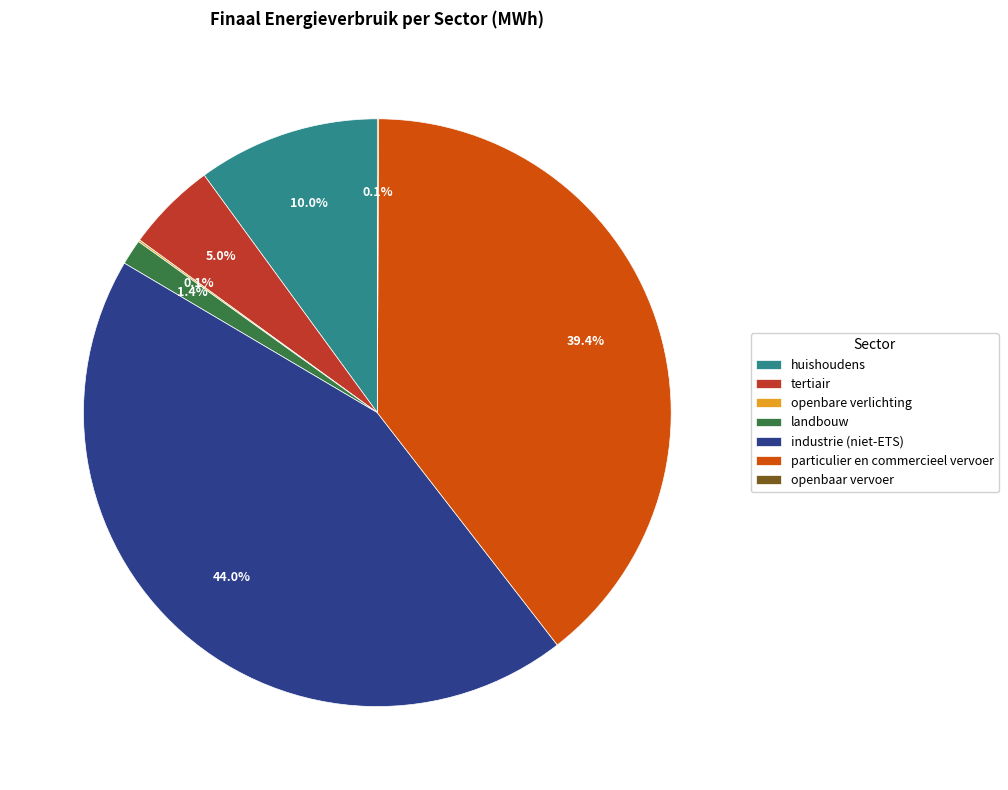

What portion of the pie excludes landbouw?

98.6%